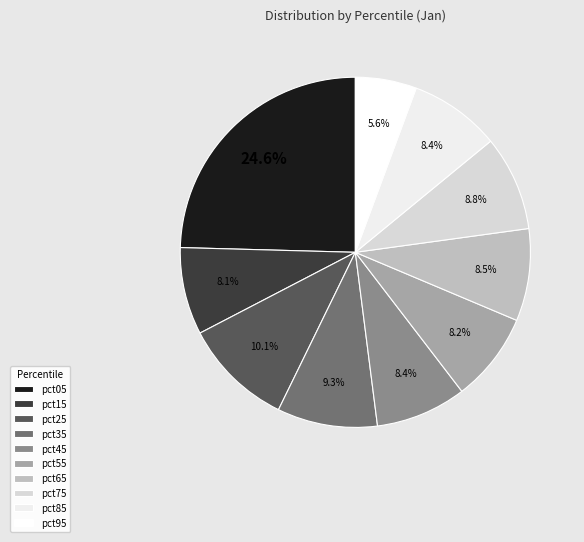

Count the number of slices in the pie.

10